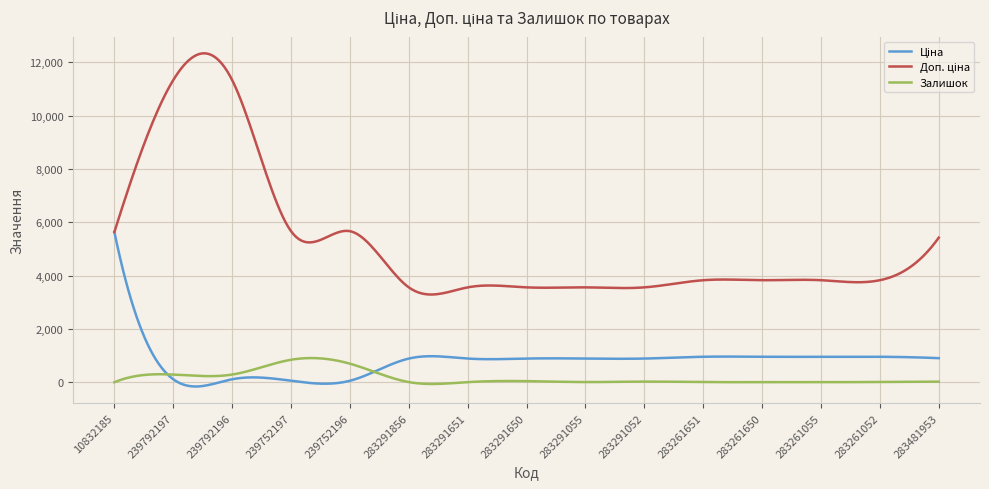

Is this an area chart (filled region under the line)?

No